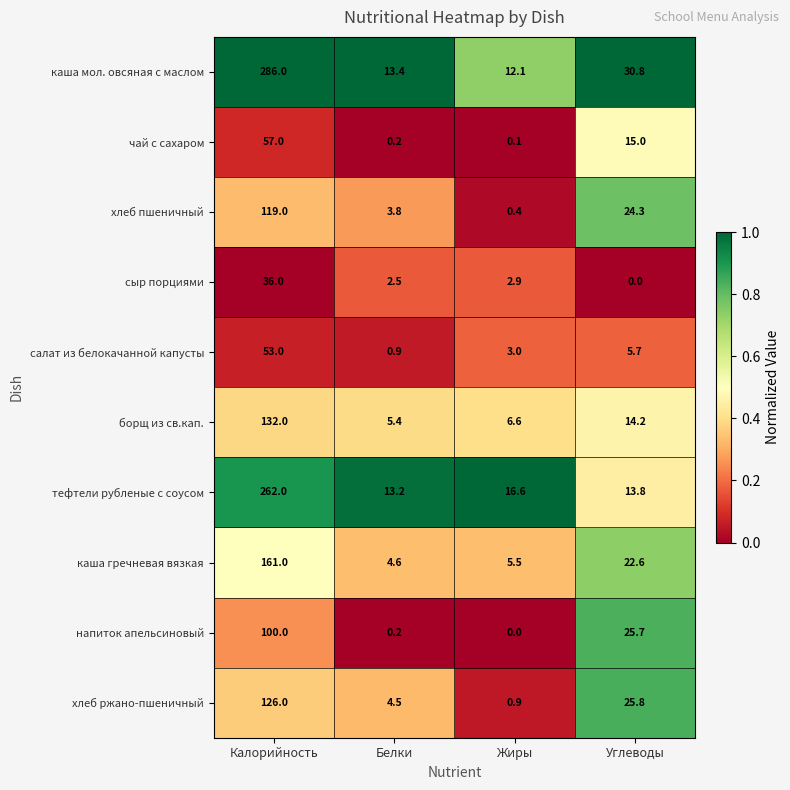

Rank the categories by напиток апельсиновый value from highest to lowest.

Калорийность, Углеводы, Белки, Жиры